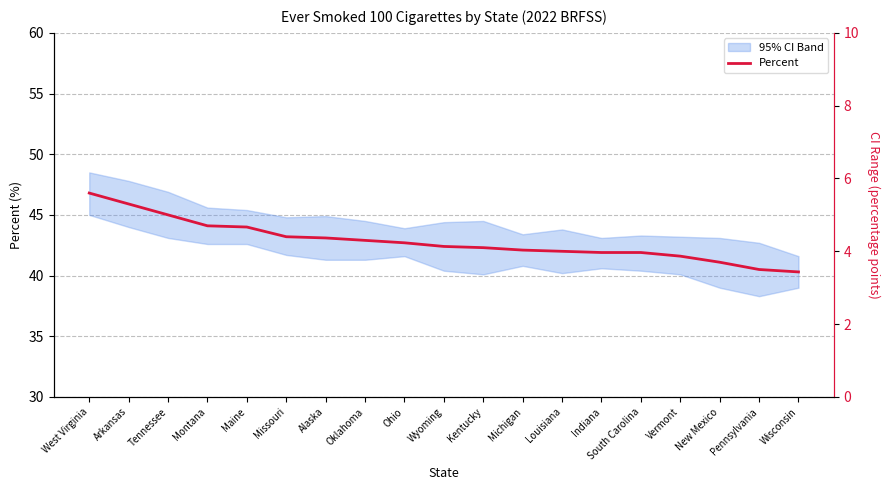

True or false: there are more than 2 points higher than both neighbors.

False